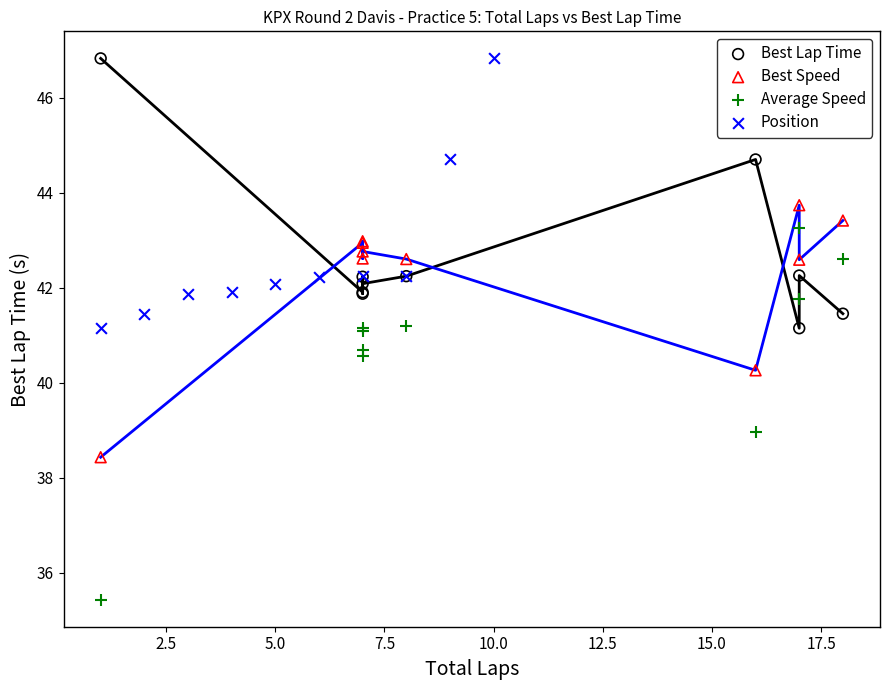

Which series contains the lowest Y value?

Average Speed